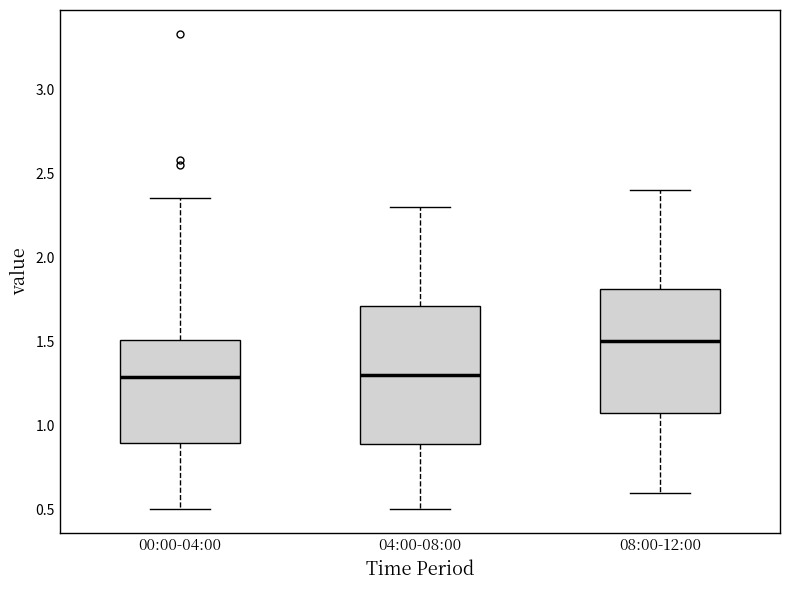

Which box is the tallest, from its lower edge to its upper edge?

04:00-08:00